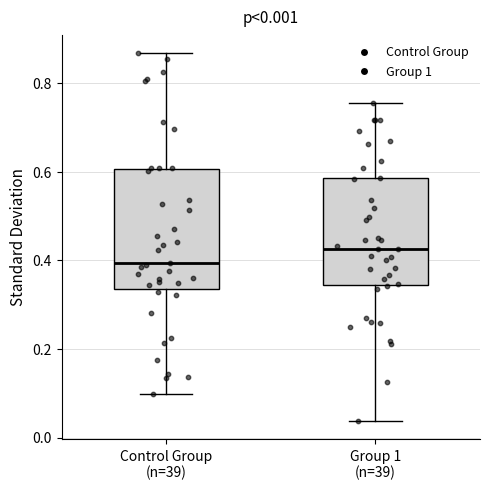

Which box is the tallest, from its lower edge to its upper edge?

Control Group (n=39)